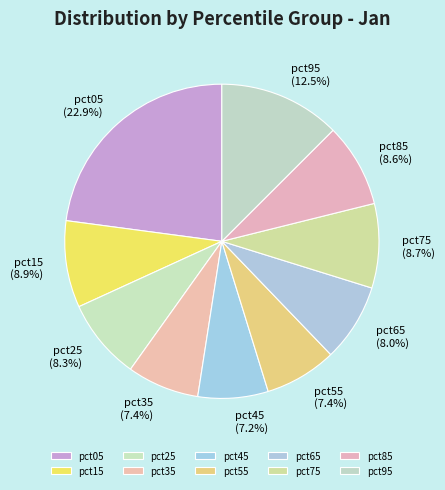

Count the number of slices in the pie.

10